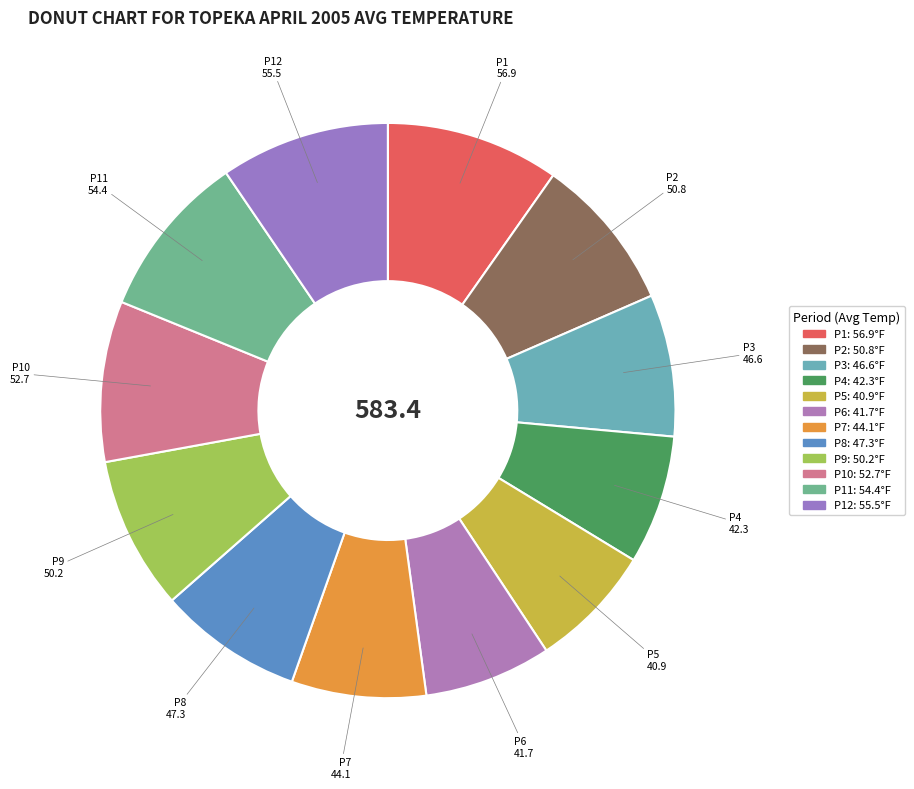

Is P11 the majority of the pie?

No